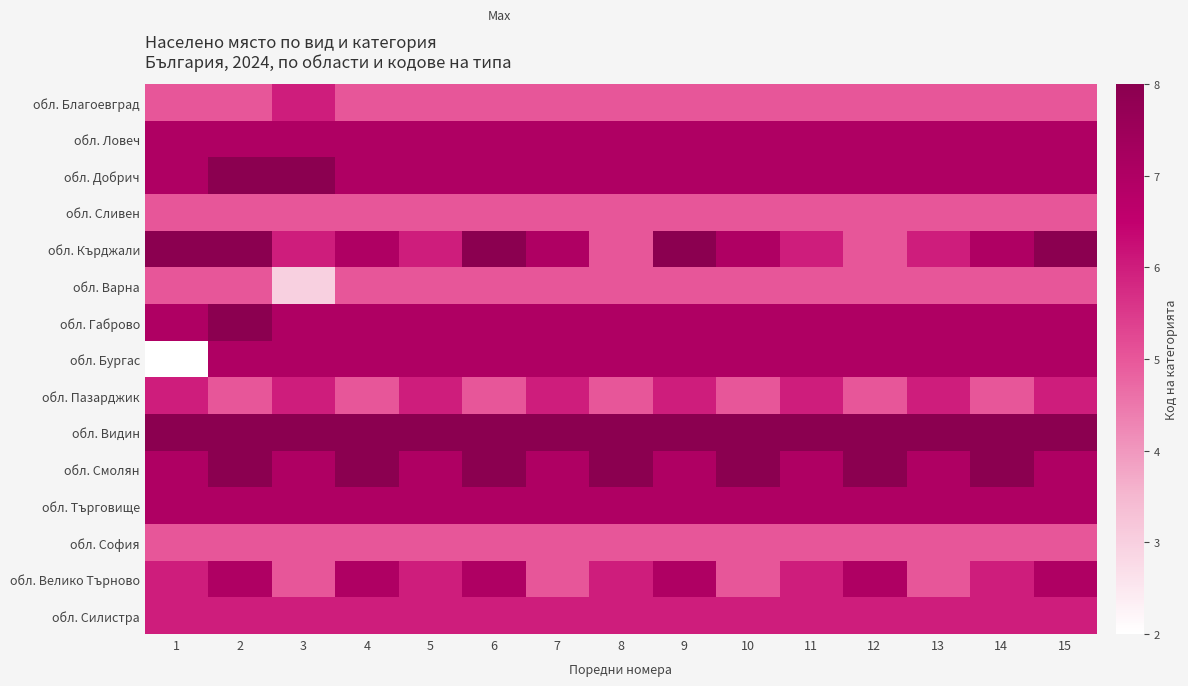

What is the difference between the highest and lowest values at 9?

3